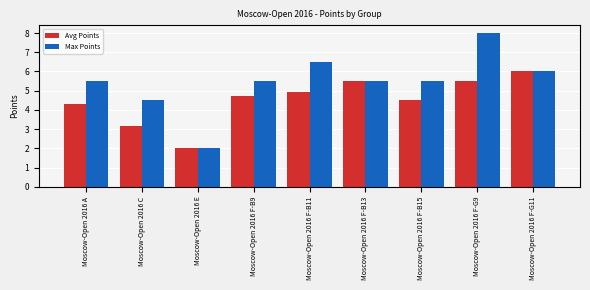

List the series in order of their overall mean, highest first.

Max Points, Avg Points